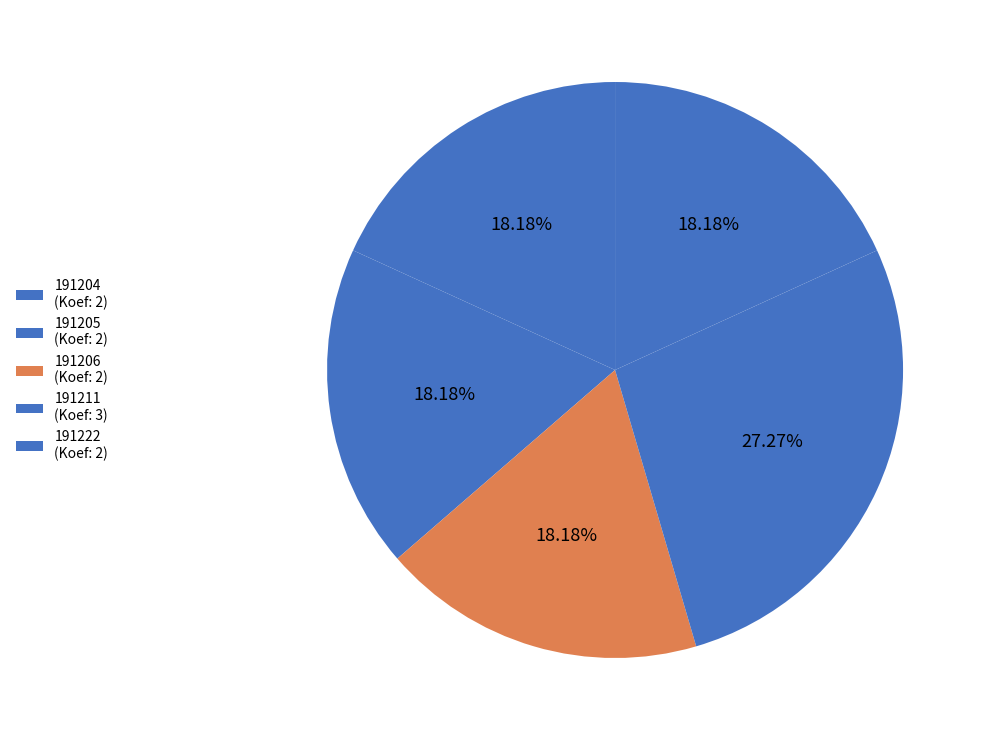

To the nearest percent, what percentage of the pie is 191222?

18%